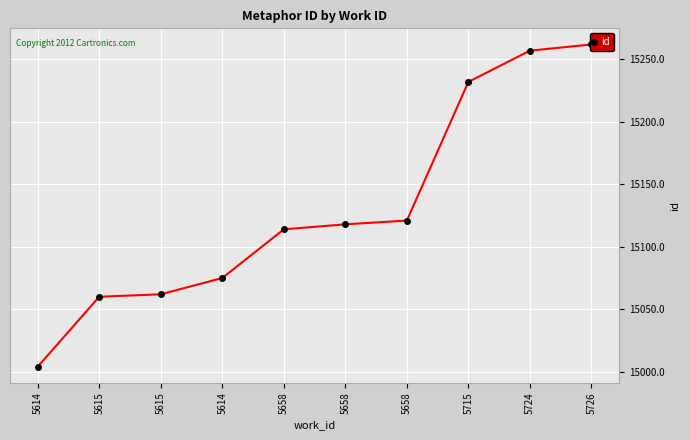

Reading left to right, extract all data points from this chart.

15004	15060	15062	15075	15114	15118	15121	15232	15257	15262